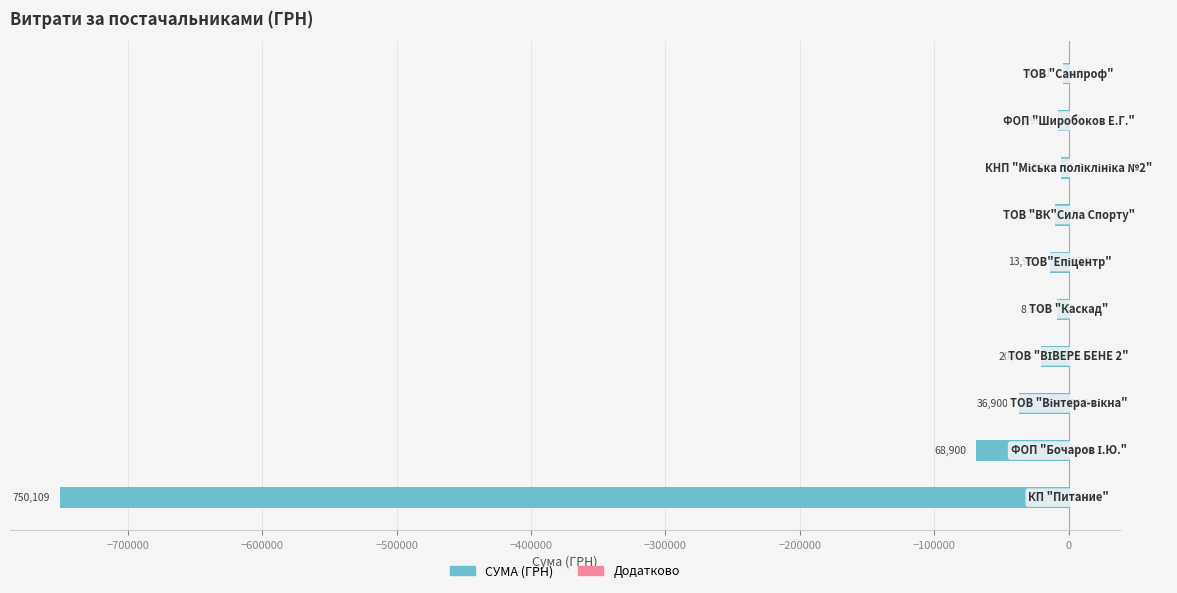

Reading left to right, list all the values displayed in this chart.

СУМА (ГРН): -750109.4	-68900.0	-36900.0	-20625.0	-8539.7	-13939.2	-10350.0	-5900.1	-7994.4	-4480.7
Додатково: 750.1	68.9	36.9	20.6	8.5	13.9	10.3	5.9	8.0	4.5